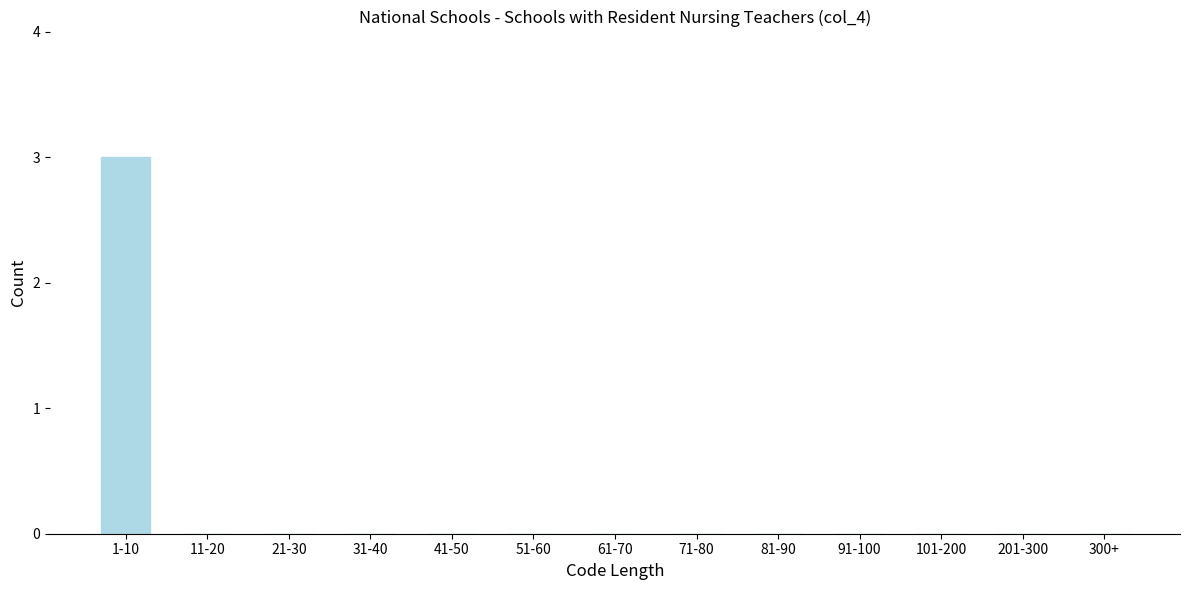

Reading left to right, transcribe all the data shown in this chart.

1-10=3	11-20=0	21-30=0	31-40=0	41-50=0	51-60=0	61-70=0	71-80=0	81-90=0	91-100=0	101-200=0	201-300=0	300+=0